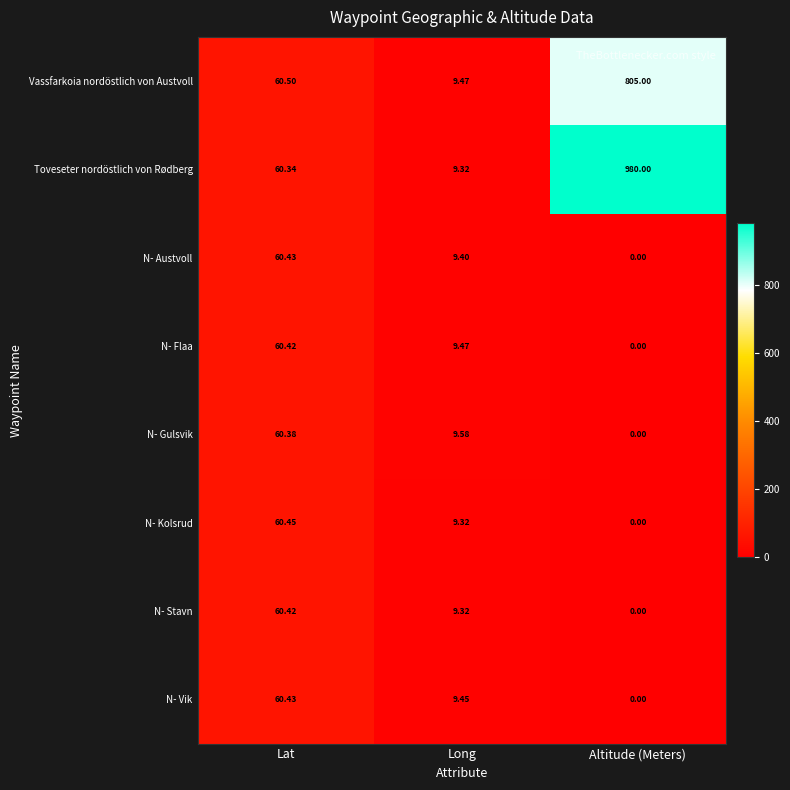

What is the total value across all series at Lat?

483.4